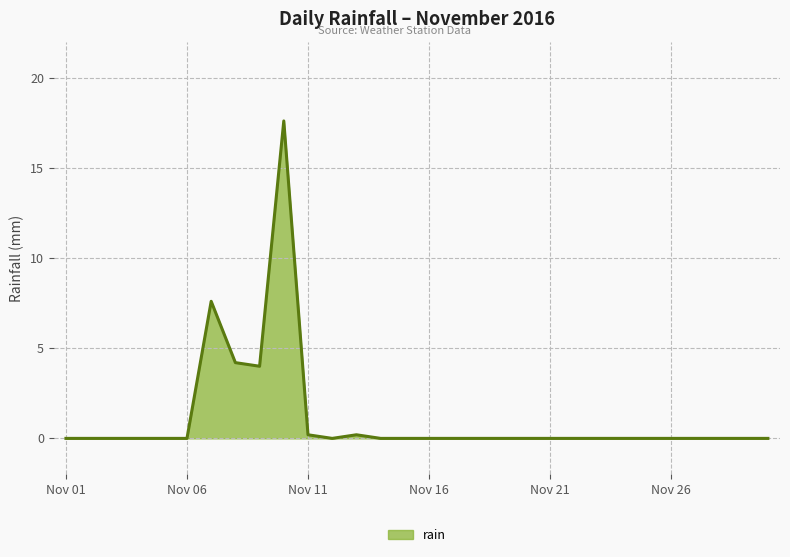

Reading left to right, extract all data points from this chart.

0.0	0.0	0.0	0.0	0.0	0.0	7.6	4.2	4.0	17.6	0.2	0.0	0.2	0.0	0.0	0.0	0.0	0.0	0.0	0.0	0.0	0.0	0.0	0.0	0.0	0.0	0.0	0.0	0.0	0.0